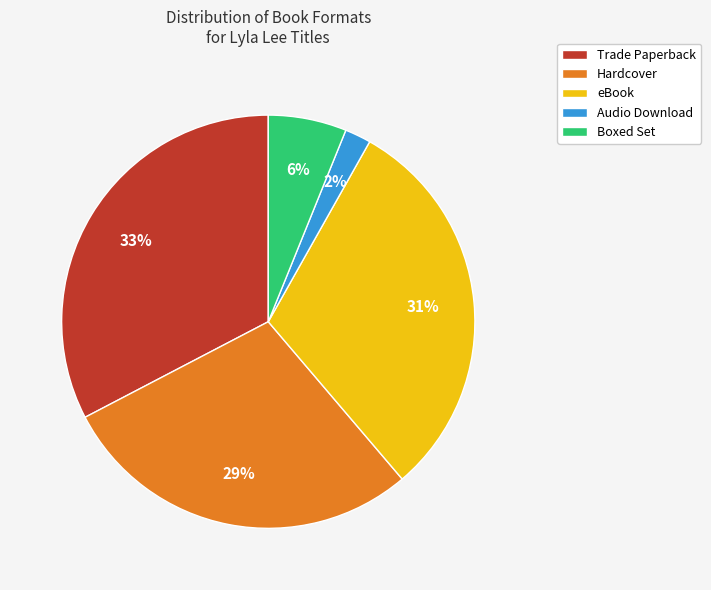

Does Boxed Set represent more than half of the total?

No